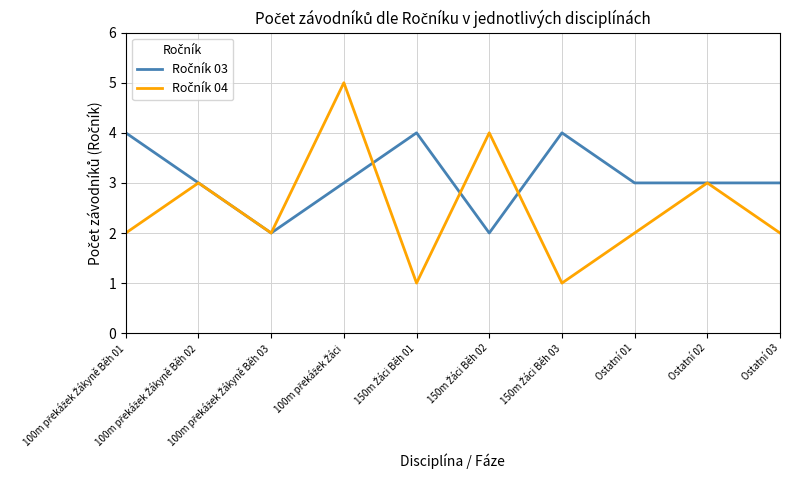

What is the total value across all series at 100m překážek Žákyně Běh 03?

4